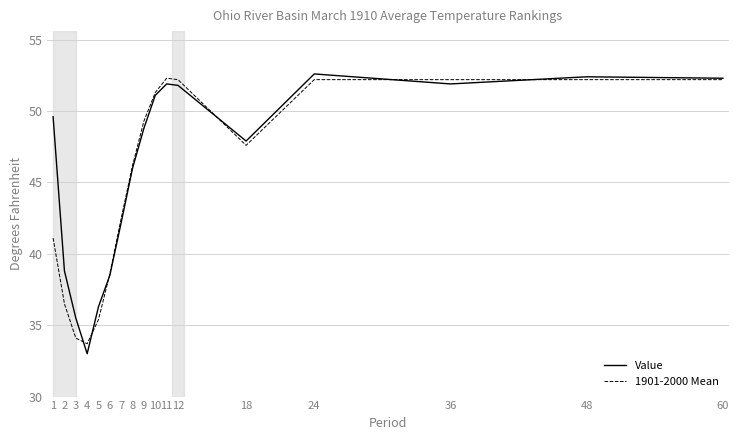

How many lines are shown in the chart?

2